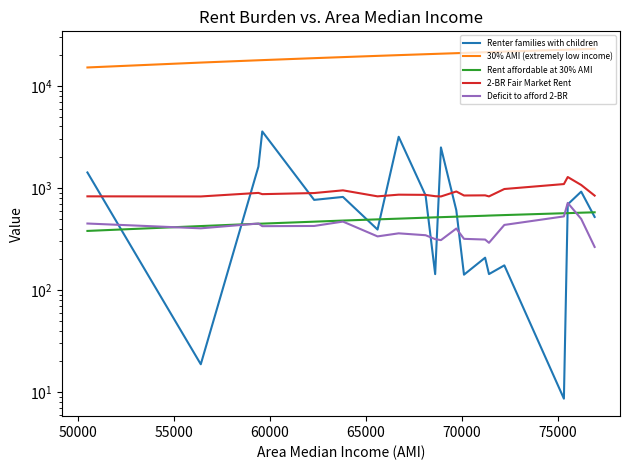

How many categories are shown in the chart?

20